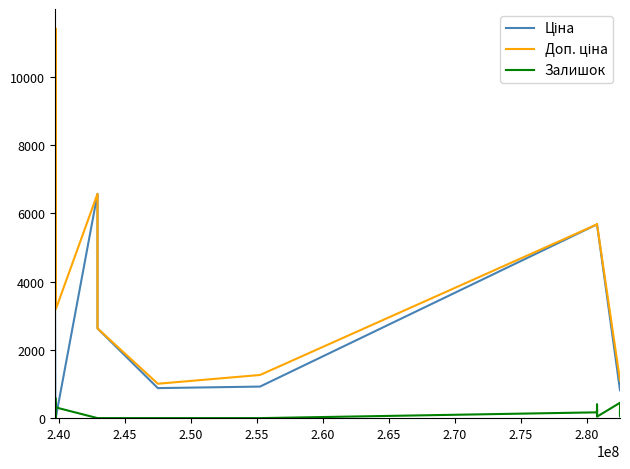

Reading left to right, what are all the values shown in this chart?

Ціна: 818.5	818.5	818.5	818.5	818.5	818.5	818.5	818.5	5673.8	5673.8	5673.8	5673.8	5673.8	5673.8	5673.8	5673.8	5673.8	5673.8	923.4	878.4	2627.5	6568.8	31.9	114.1	114.1	114.1	57.0	57.0	57.0	57.0	7596.5	7596.5
Доп. ціна: 1109.2	1109.2	1109.2	1109.2	1109.2	1109.2	1109.2	1109.2	5673.8	5673.8	5673.8	5673.8	5673.8	5673.8	5673.8	5673.8	5673.8	5673.8	1263.2	1006.6	2628.0	6568.8	3195.0	11410.0	11410.0	11410.0	5705.0	5705.0	5705.0	5705.0	7596.5	7596.5
Залишок: 125.0	129.0	223.0	229.0	178.0	158.0	46.0	450.0	42.0	115.0	259.0	182.0	93.0	234.0	409.0	219.0	182.0	169.0	0.0	0.0	0.0	0.0	312.0	429.0	318.0	78.0	2.0	400.0	591.0	400.0	38.0	25.0